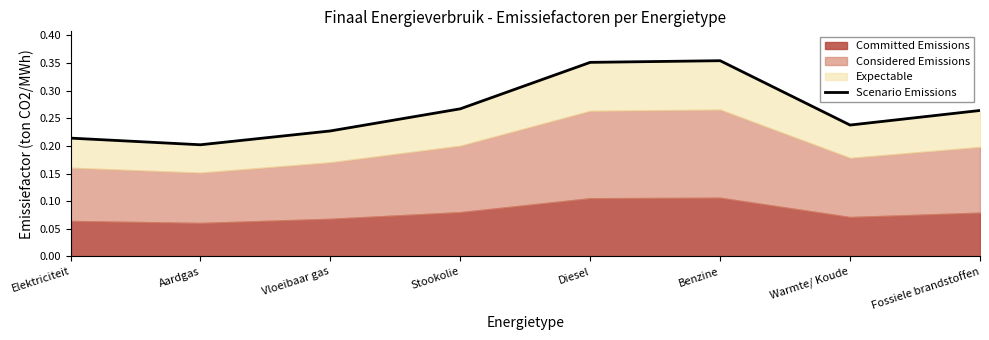

Reading left to right, extract all data points from this chart.

Elektriciteit=0.2	Aardgas=0.2	Vloeibaar gas=0.2	Stookolie=0.3	Diesel=0.4	Benzine=0.4	Warmte/ Koude=0.2	Fossiele brandstoffen=0.3